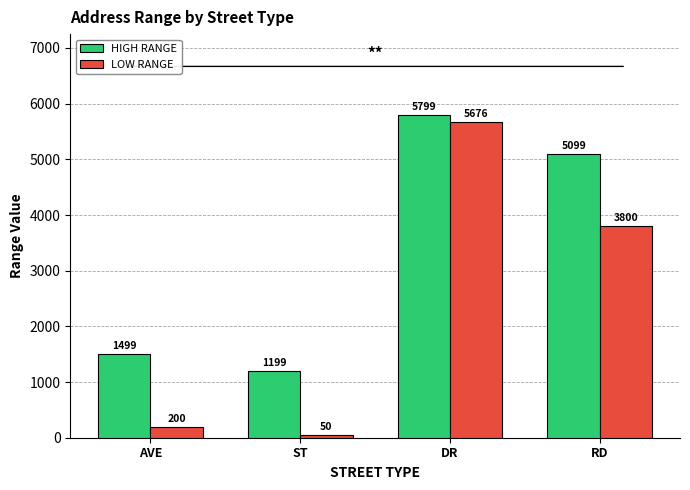

What position from the right is RD?

1